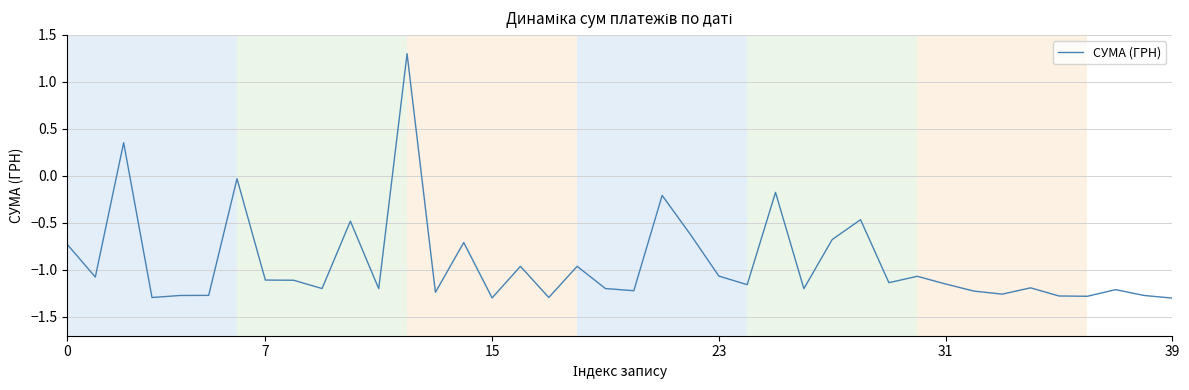

What is the maximum value shown in the chart?

1.3